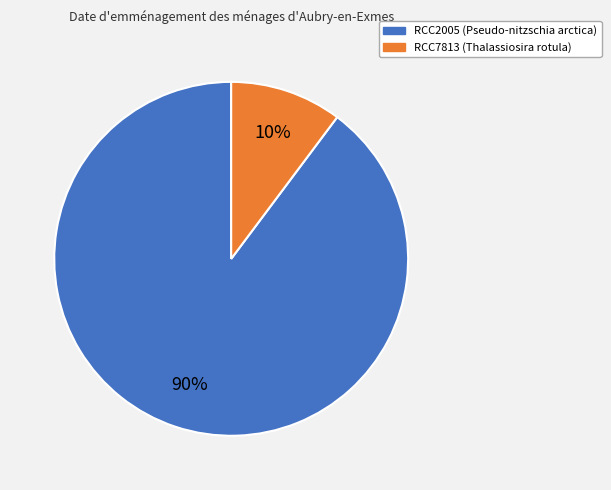

Which slice is the smallest?

RCC7813